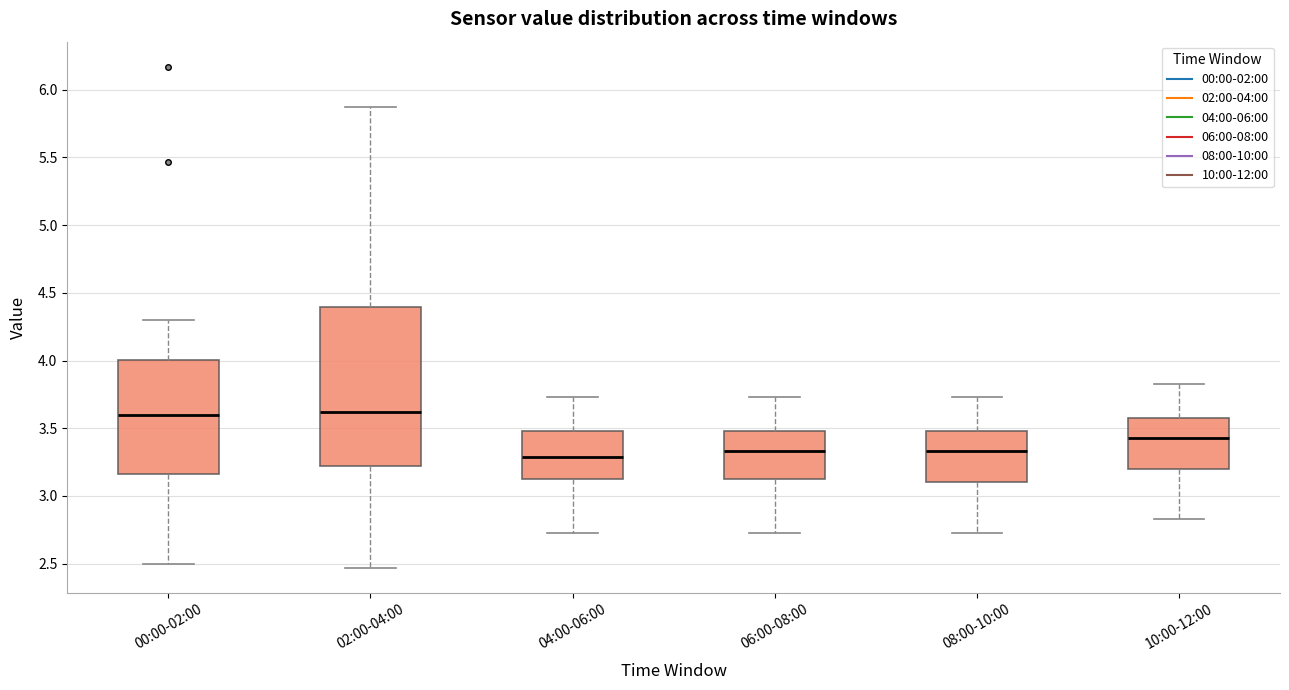

Where does the median line of the box for 04:00-06:00 sit on the y-axis? The values are not printed on the chart, so give them approximately, as read against the axis.

3.30